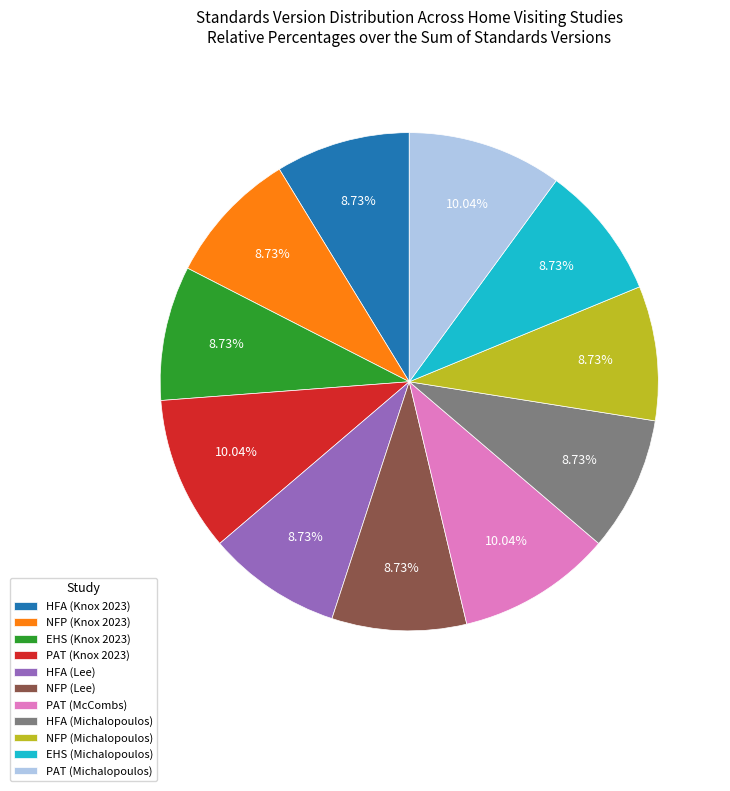

To the nearest percent, what is the difference between the largest and smallest slice percentages?

1%